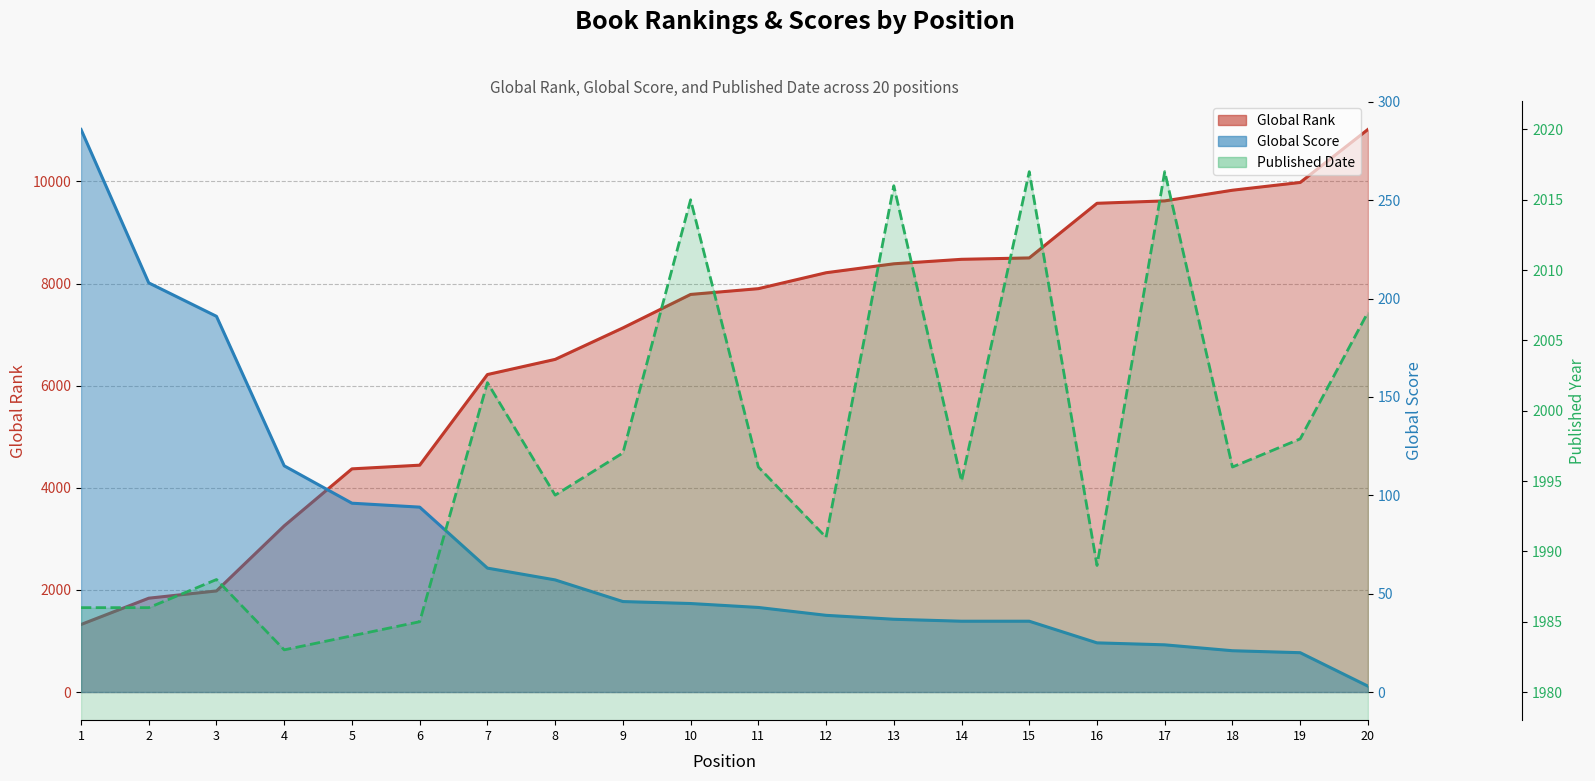

Where is Global Rank nearest to the value 6170?

7